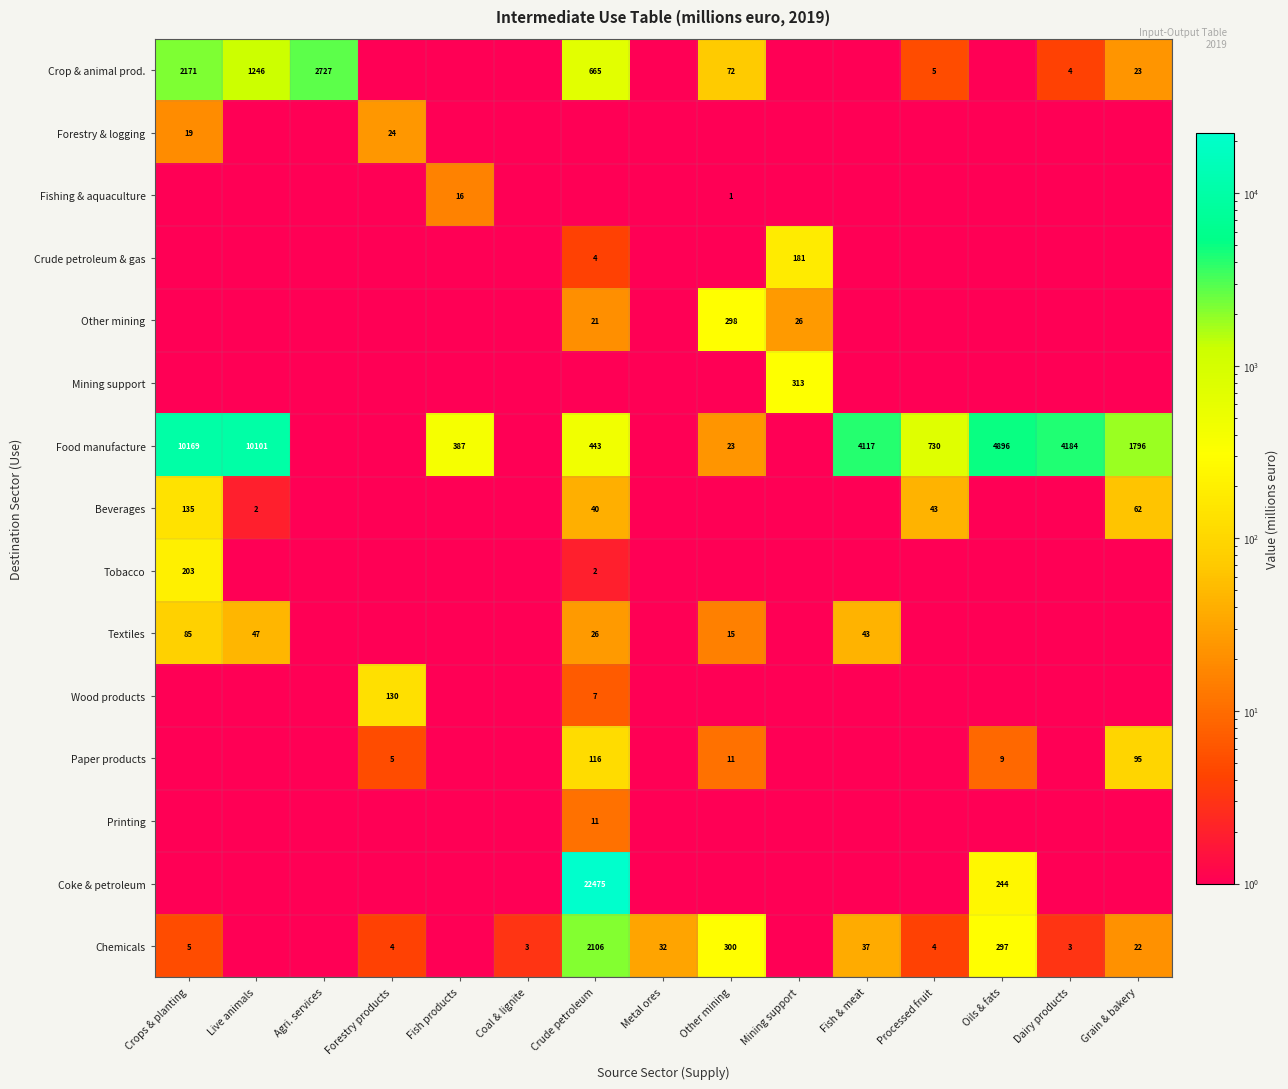

True or false: Paper products has a value of 197.6 at Crude petroleum.

False